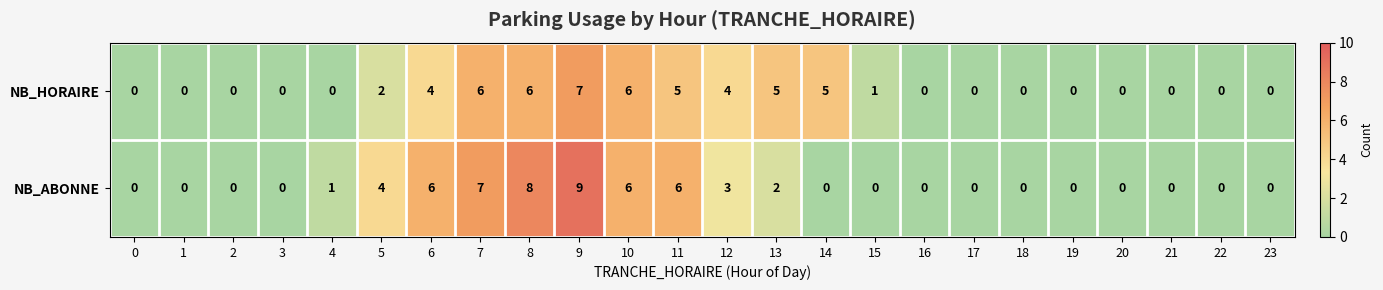

Count the number of categories in the chart.

24